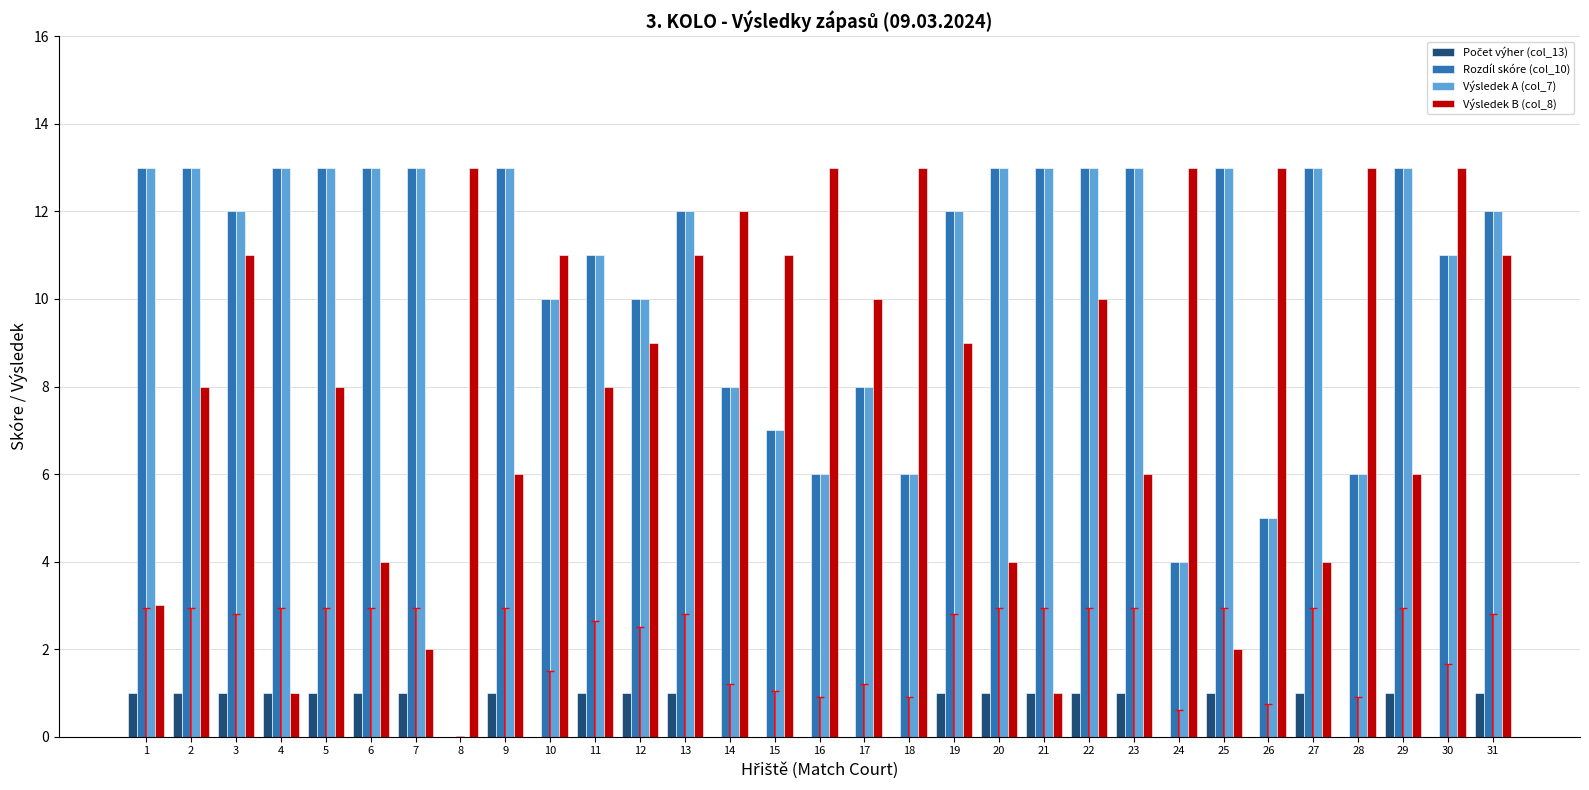

The value of Rozdíl skóre (col_10) at 15 is 10. True or false?

False